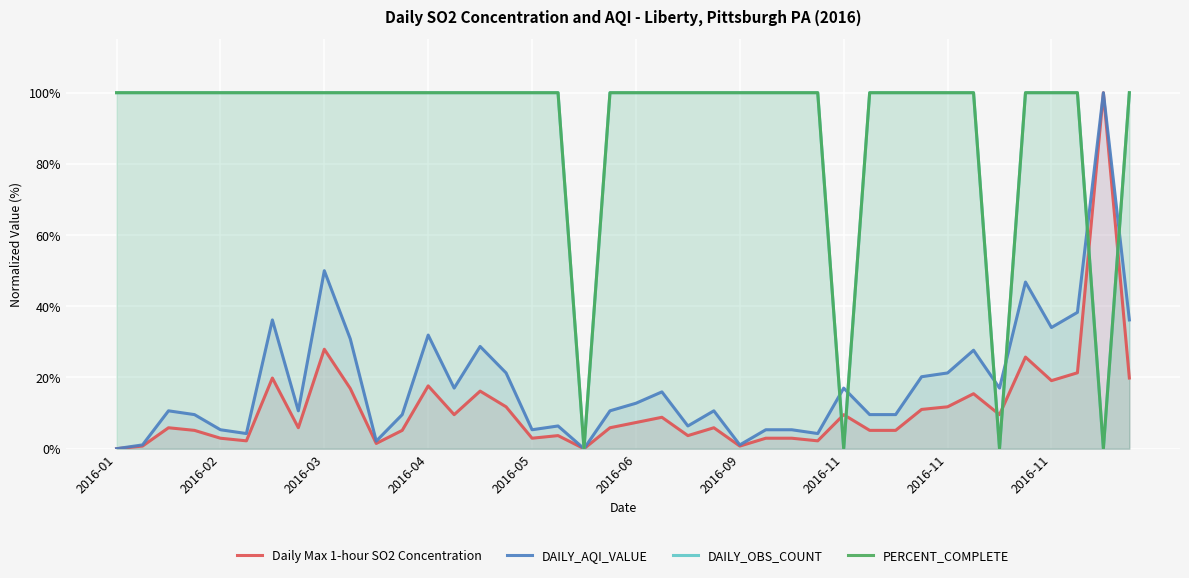

At how many categories does at least one series exceed 11?

39